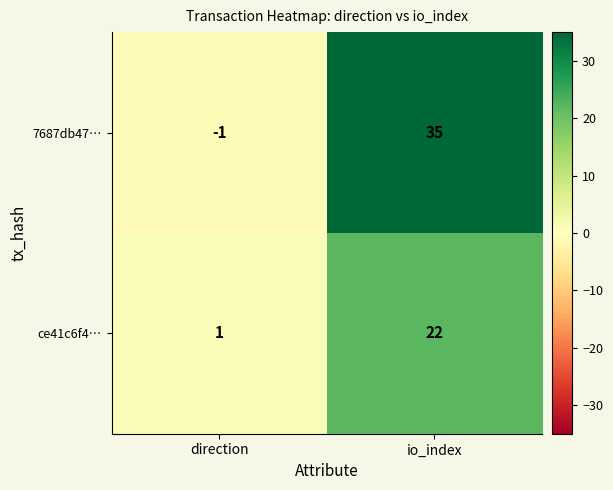

Which series has the largest total across all categories?

7687db47…